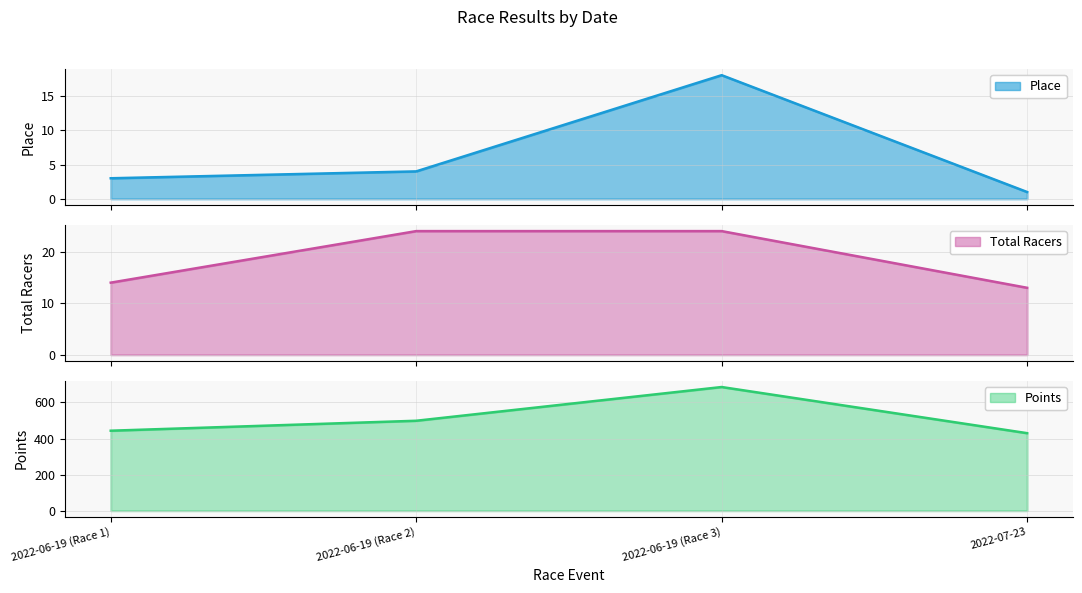

Reading left to right, list all the values displayed in this chart.

Place: 3.0	4.0	18.0	1.0
Total Racers: 14.0	24.0	24.0	13.0
Points: 443.6	498.7	685.7	430.0